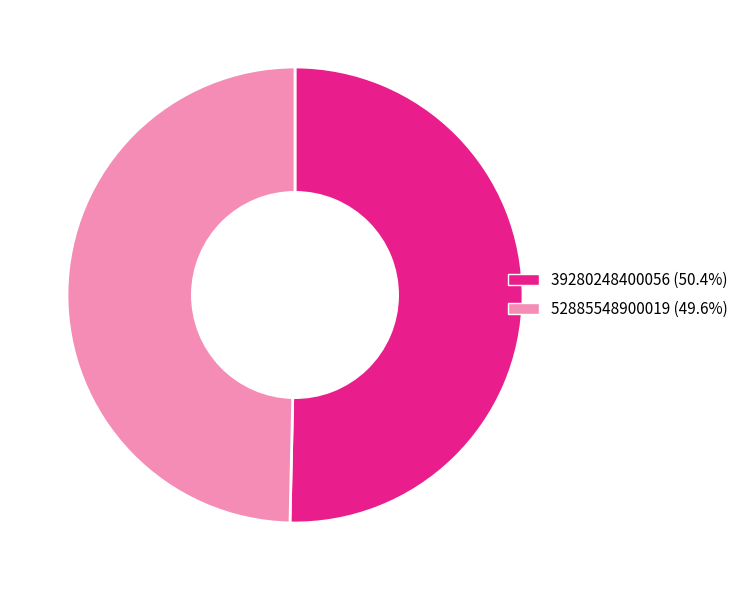

Do 52885548900019 (49.6%) and 39280248400056 (50.4%) together represent more than half of the pie?

Yes